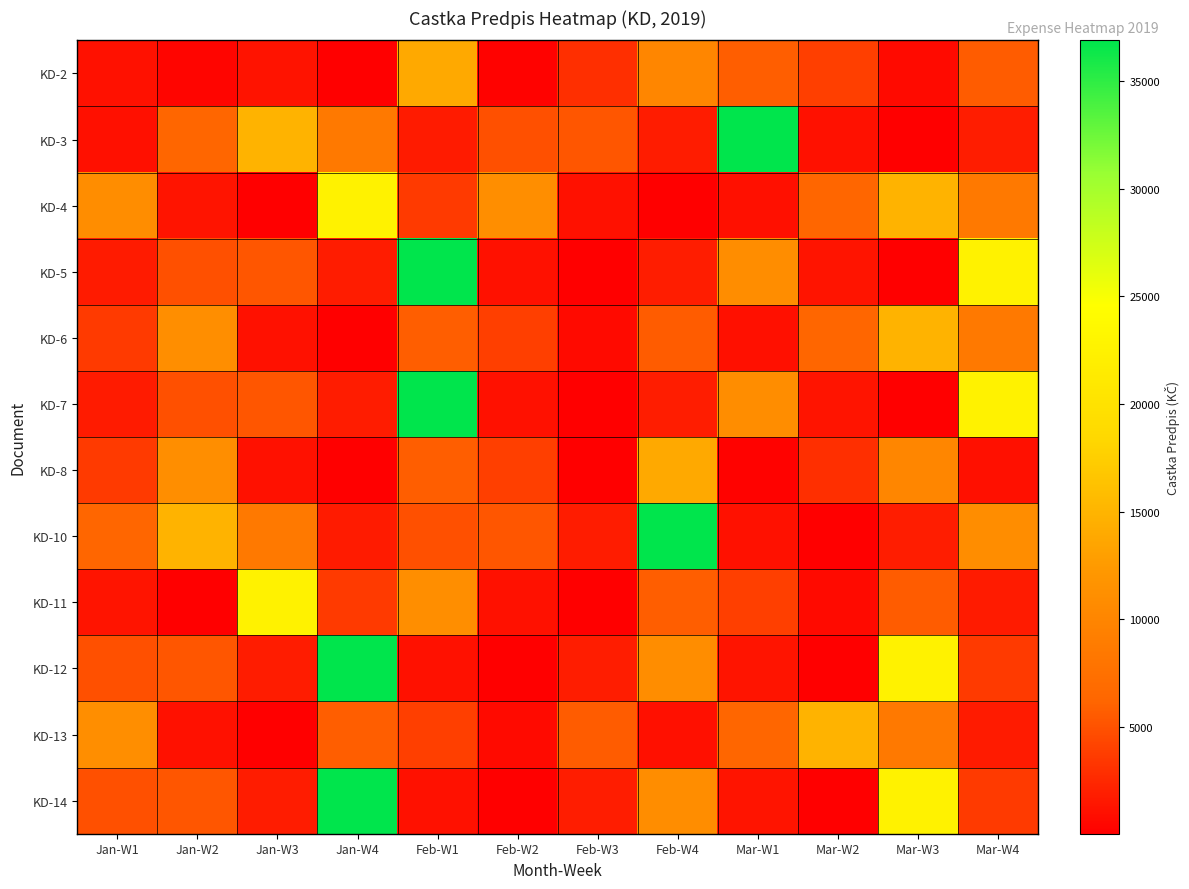

Reading left to right, transcribe all the data shown in this chart.

KD-2: Jan-W1=1137.4	Jan-W2=471.9	Jan-W3=1228.9	Jan-W4=50.8	Feb-W1=13936.0	Feb-W2=254.1	Feb-W3=2950.0	Feb-W4=10062.0	Mar-W1=5736.7	Mar-W2=3872.0	Mar-W3=739.0	Mar-W4=5644.2
KD-3: Jan-W1=1098.0	Jan-W2=6288.6	Jan-W3=14875.0	Jan-W4=8490.0	Feb-W1=1762.0	Feb-W2=4909.0	Feb-W3=5280.0	Feb-W4=1813.7	Mar-W1=36881.0	Mar-W2=1137.4	Mar-W3=61.7	Mar-W4=1851.3
KD-4: Jan-W1=10980.0	Jan-W2=1337.2	Jan-W3=84.7	Jan-W4=22554.2	Feb-W1=3590.0	Feb-W2=11006.0	Feb-W3=1157.1	Feb-W4=61.7	Mar-W1=1098.0	Mar-W2=6288.6	Mar-W3=14875.0	Mar-W4=8490.0
KD-5: Jan-W1=1762.0	Jan-W2=4909.0	Jan-W3=5280.0	Jan-W4=1813.7	Feb-W1=36881.0	Feb-W2=1137.4	Feb-W3=61.7	Feb-W4=1851.3	Mar-W1=10980.0	Mar-W2=1337.2	Mar-W3=84.7	Mar-W4=22554.2
KD-6: Jan-W1=3590.0	Jan-W2=11006.0	Jan-W3=1157.1	Jan-W4=61.7	Feb-W1=5736.7	Feb-W2=3872.0	Feb-W3=739.0	Feb-W4=5644.2	Mar-W1=1098.0	Mar-W2=6288.6	Mar-W3=14875.0	Mar-W4=8490.0
KD-7: Jan-W1=1762.0	Jan-W2=4909.0	Jan-W3=5280.0	Jan-W4=1813.7	Feb-W1=36881.0	Feb-W2=1137.4	Feb-W3=61.7	Feb-W4=1851.3	Mar-W1=10980.0	Mar-W2=1337.2	Mar-W3=84.7	Mar-W4=22554.2
KD-8: Jan-W1=3590.0	Jan-W2=11006.0	Jan-W3=1157.1	Jan-W4=61.7	Feb-W1=5736.7	Feb-W2=3872.0	Feb-W3=50.8	Feb-W4=13936.0	Mar-W1=254.1	Mar-W2=2950.0	Mar-W3=10062.0	Mar-W4=1098.0
KD-10: Jan-W1=6288.6	Jan-W2=14875.0	Jan-W3=8490.0	Jan-W4=1762.0	Feb-W1=4909.0	Feb-W2=5280.0	Feb-W3=1813.7	Feb-W4=36881.0	Mar-W1=1137.4	Mar-W2=61.7	Mar-W3=1851.3	Mar-W4=10980.0
KD-11: Jan-W1=1337.2	Jan-W2=84.7	Jan-W3=22554.2	Jan-W4=3590.0	Feb-W1=11006.0	Feb-W2=1157.1	Feb-W3=61.7	Feb-W4=5736.7	Mar-W1=3872.0	Mar-W2=739.0	Mar-W3=5644.2	Mar-W4=1762.0
KD-12: Jan-W1=4909.0	Jan-W2=5280.0	Jan-W3=1813.7	Jan-W4=36881.0	Feb-W1=1137.4	Feb-W2=61.7	Feb-W3=1851.3	Feb-W4=10980.0	Mar-W1=1337.2	Mar-W2=84.7	Mar-W3=22554.2	Mar-W4=3590.0
KD-13: Jan-W1=11006.0	Jan-W2=1157.1	Jan-W3=61.7	Jan-W4=5736.7	Feb-W1=3872.0	Feb-W2=739.0	Feb-W3=5644.2	Feb-W4=1098.0	Mar-W1=6288.6	Mar-W2=14875.0	Mar-W3=8490.0	Mar-W4=1762.0
KD-14: Jan-W1=4909.0	Jan-W2=5280.0	Jan-W3=1813.7	Jan-W4=36881.0	Feb-W1=1137.4	Feb-W2=61.7	Feb-W3=1851.3	Feb-W4=10980.0	Mar-W1=1337.2	Mar-W2=84.7	Mar-W3=22554.2	Mar-W4=3590.0